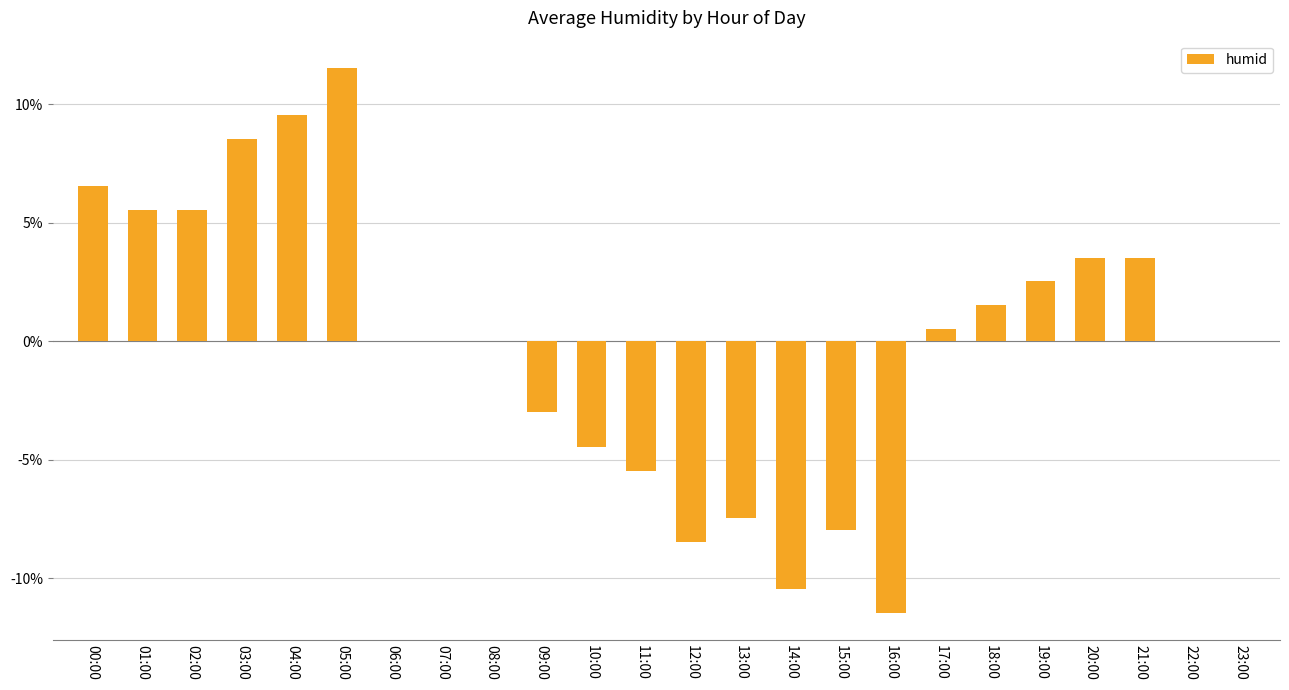

Is it true that the value at 03:00 is 14.4?

False